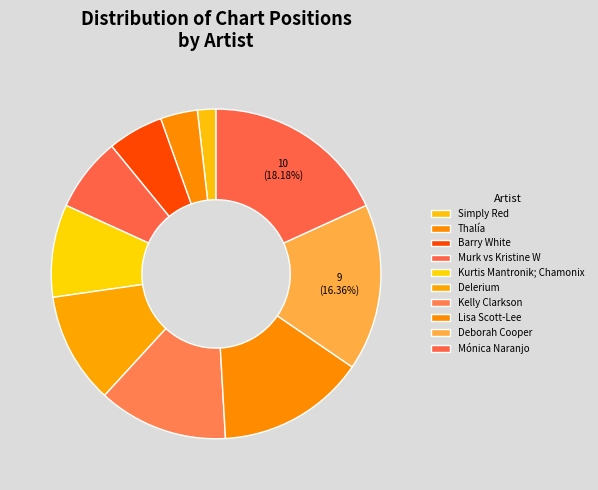

Which slice is the largest?

Mónica Naranjo